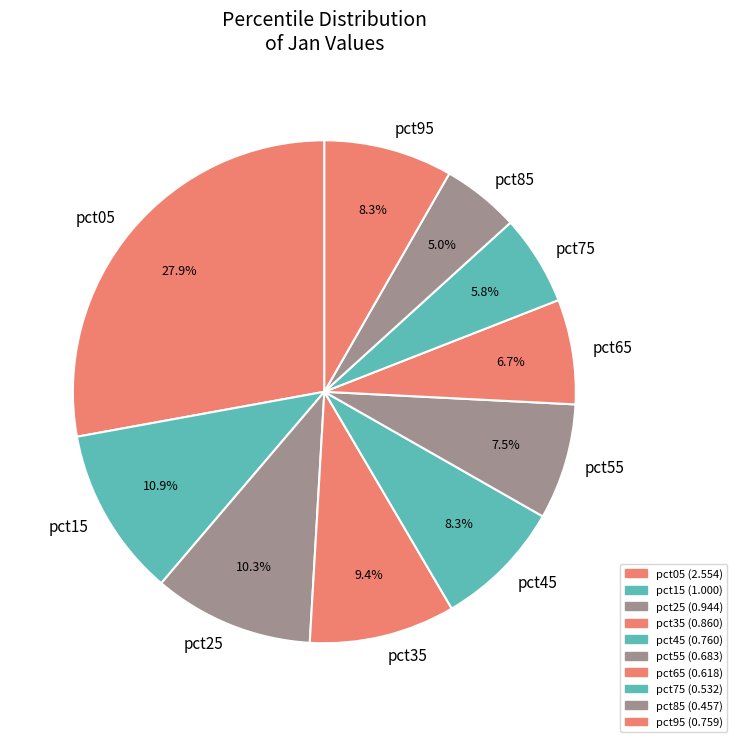

To the nearest percent, what is the combined percentage of pct45 and pct15?

19%